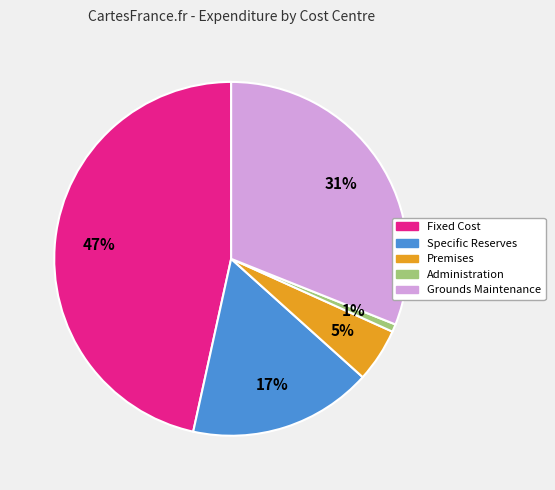

Count the number of slices in the pie.

5